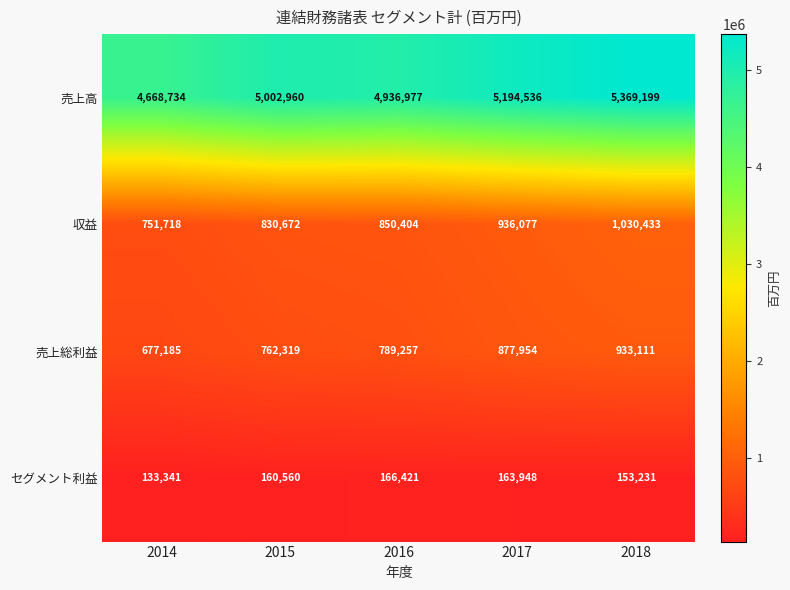

Is it true that セグメント利益 equals 153231 at 2018?

True